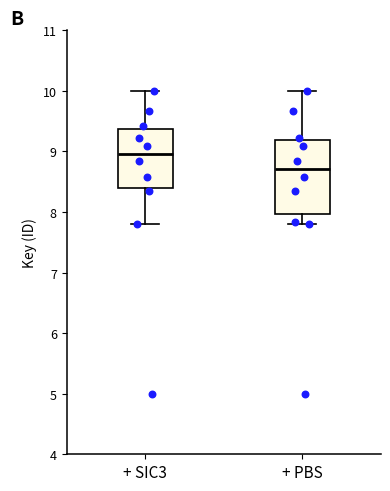

Comparing the boxes themselves (not the whiskers), which one is the tallest?

+ PBS